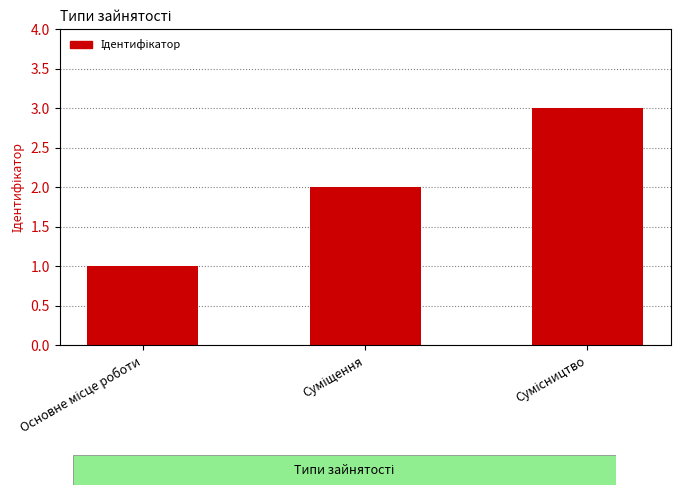

What is the smallest value displayed?

1